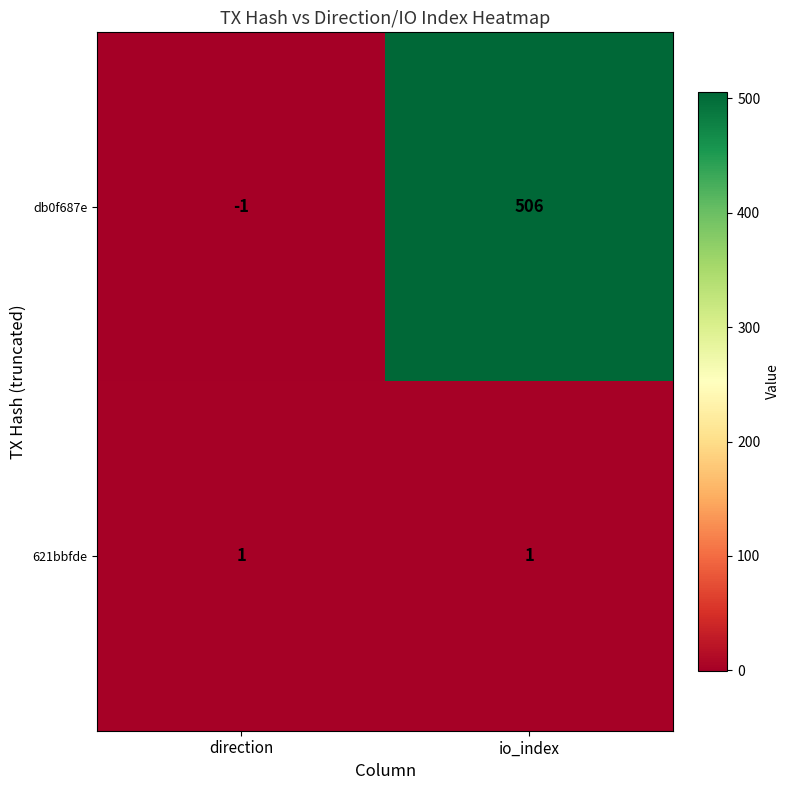

Where is db0f687e nearest to the value 252?

direction